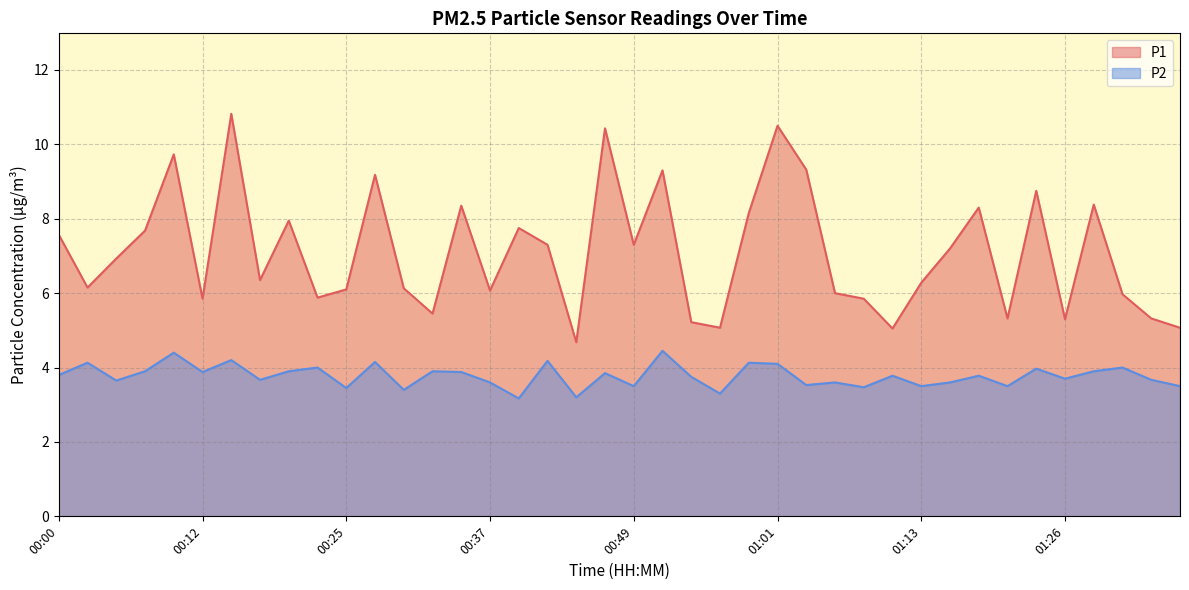

At which label is P1 closest to 7?

00:05